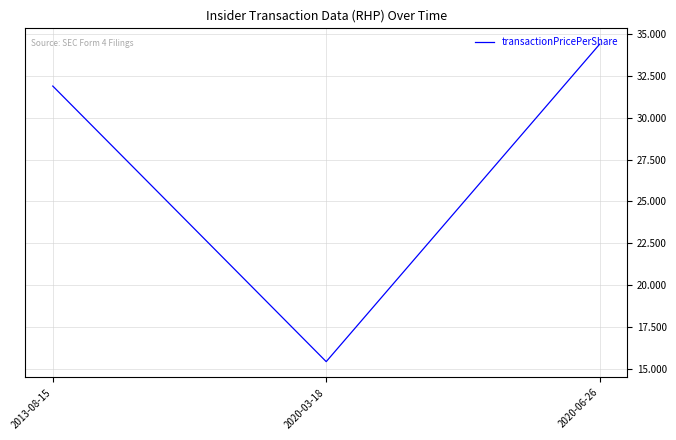

What is the change in value from 2020-03-18 to 2020-06-26?

+19.0